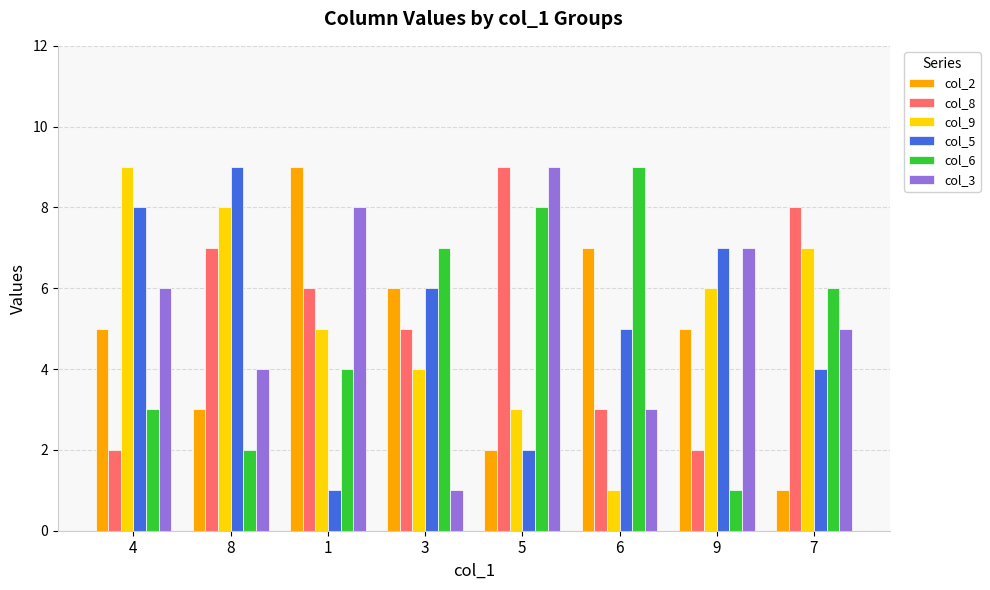

What is the highest value of the col_3 series?

9